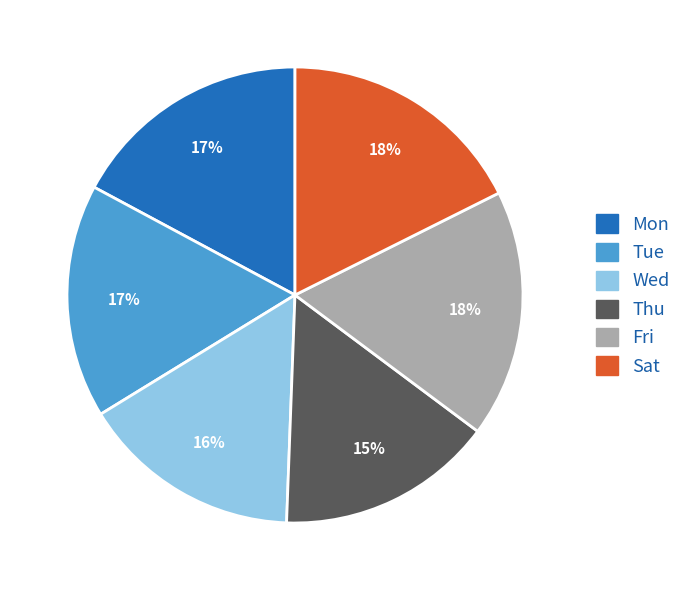

Is there a majority slice in this chart?

No